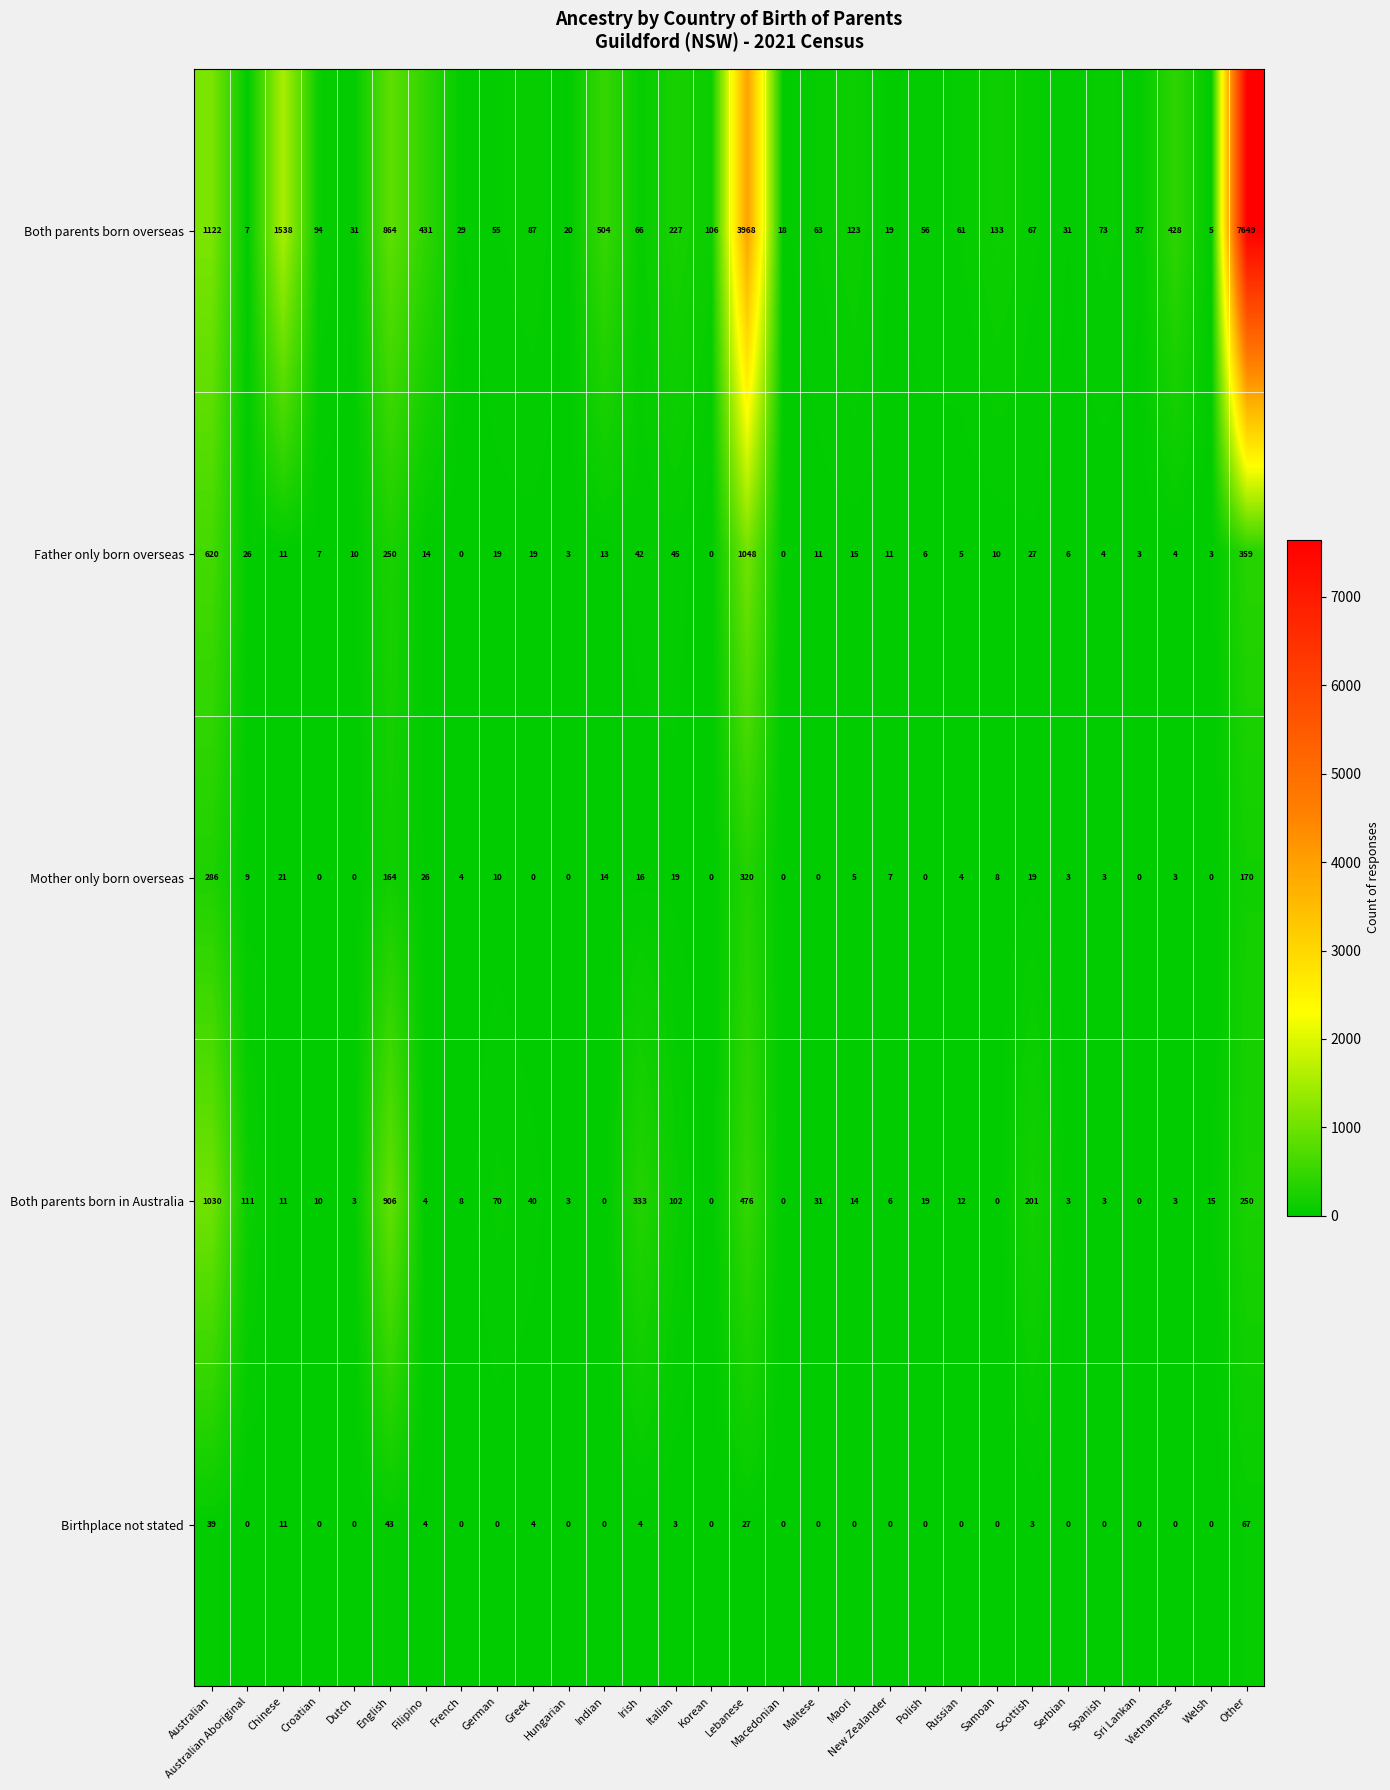

What is the maximum value for Both parents born overseas?

7649